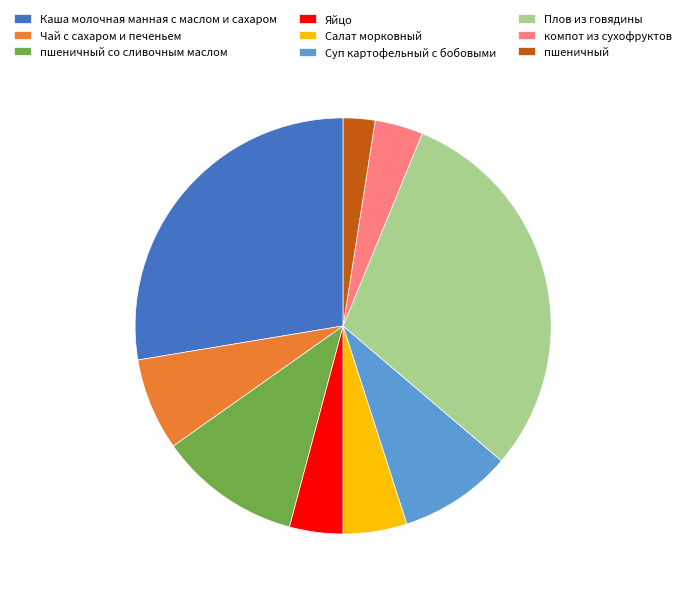

Does any single category account for the majority?

No